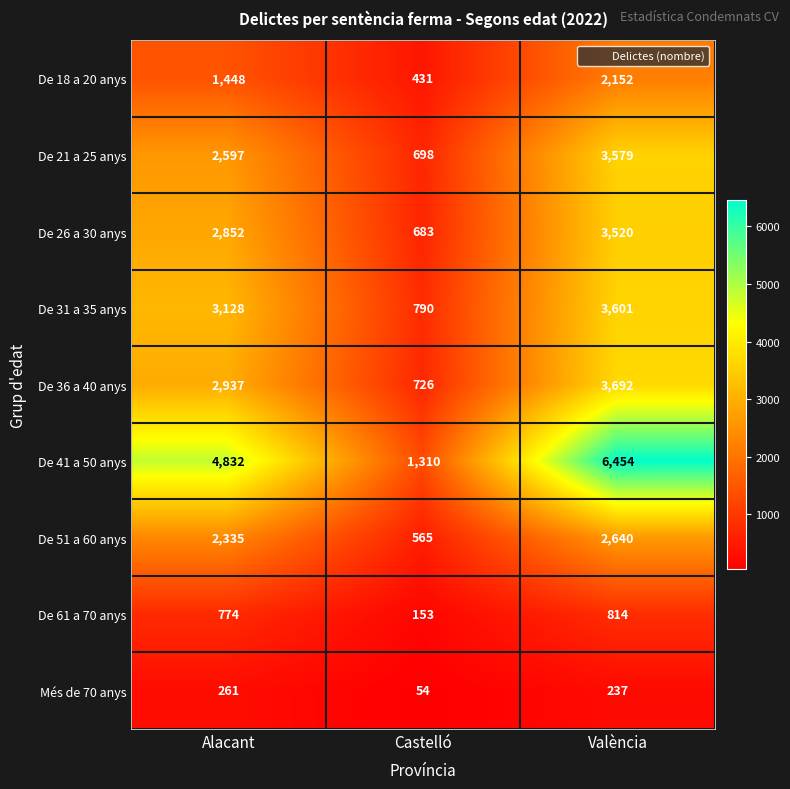

What is the difference between the highest and lowest values at Castelló?

1256